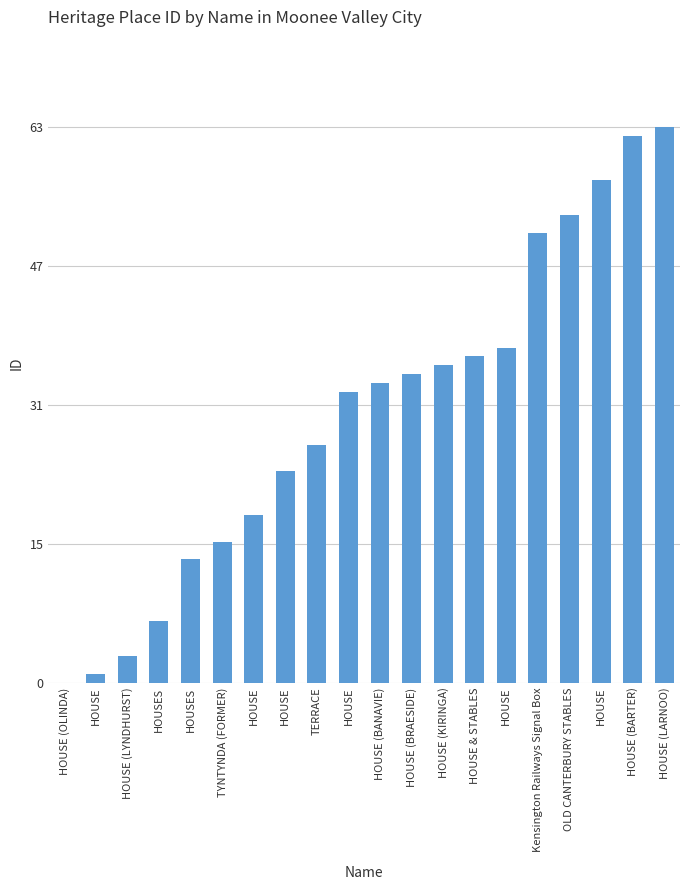

Rank the categories by value from lowest to highest.

HOUSE (OLINDA), HOUSE, HOUSE (LYNDHURST), HOUSES, HOUSES, TYNTYNDA (FORMER), HOUSE, HOUSE, TERRACE, HOUSE, HOUSE (BANAVIE), HOUSE (BRAESIDE), HOUSE (KIRINGA), HOUSE & STABLES, HOUSE, Kensington Railways Signal Box, OLD CANTERBURY STABLES, HOUSE, HOUSE (BARTER), HOUSE (LARNOO)